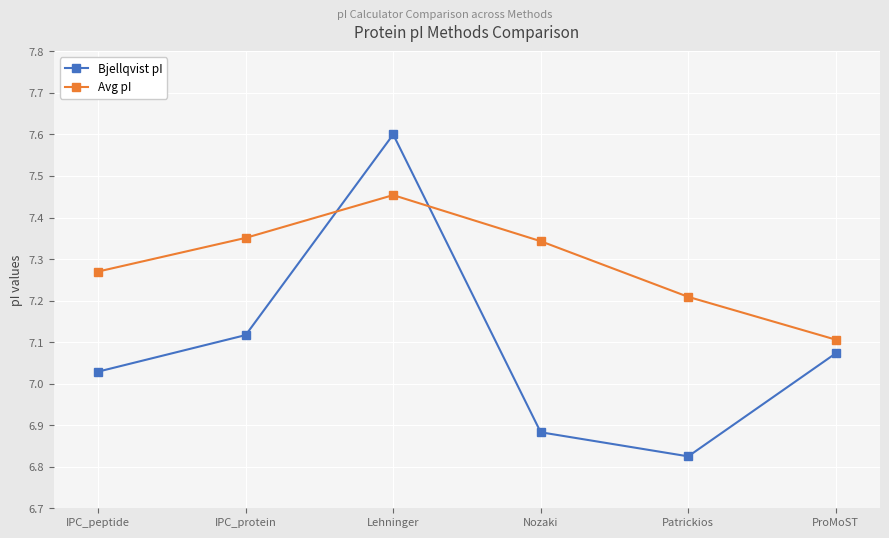

What is the total value across all series at IPC_protein?

14.5